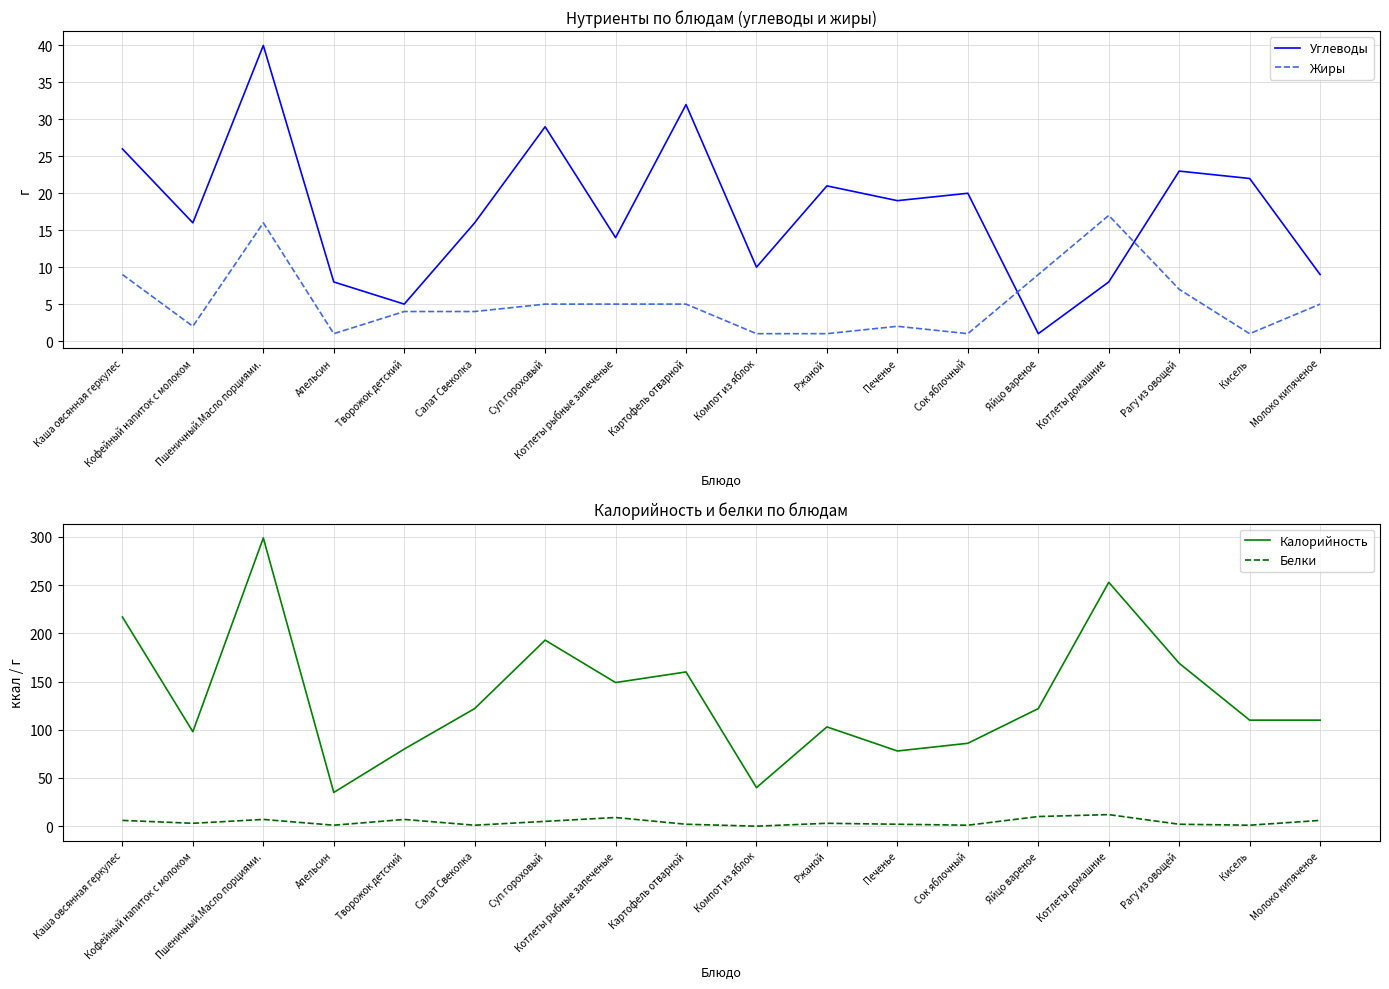

Where is the first local maximum for Углеводы?

Пшеничный.Масло порциями.